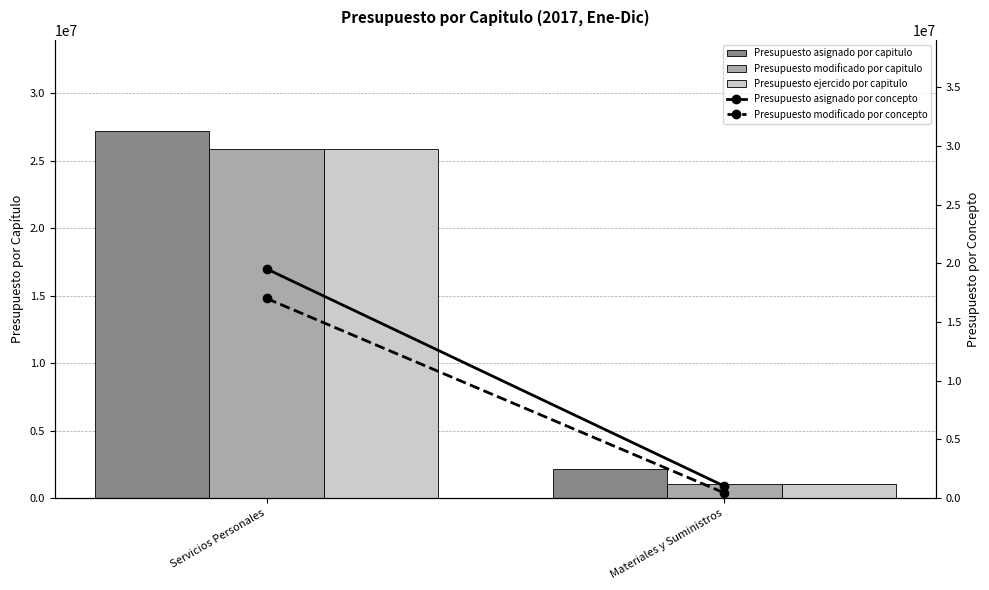

How many categories are shown in the chart?

2